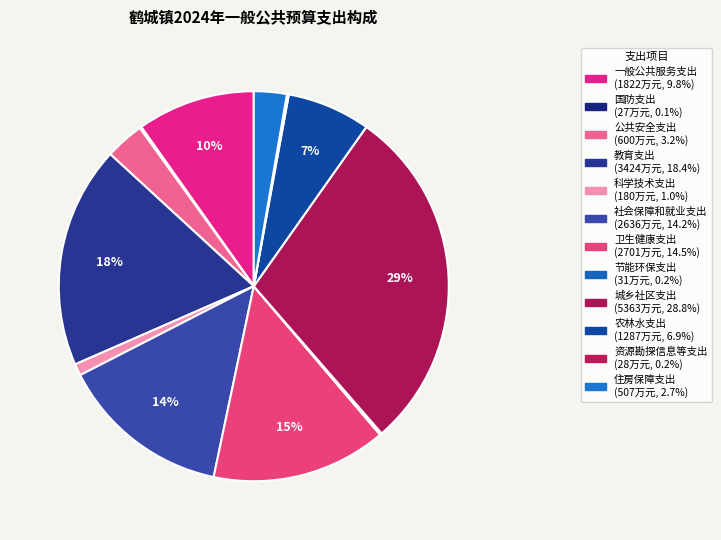

How many segments does this pie chart have?

12